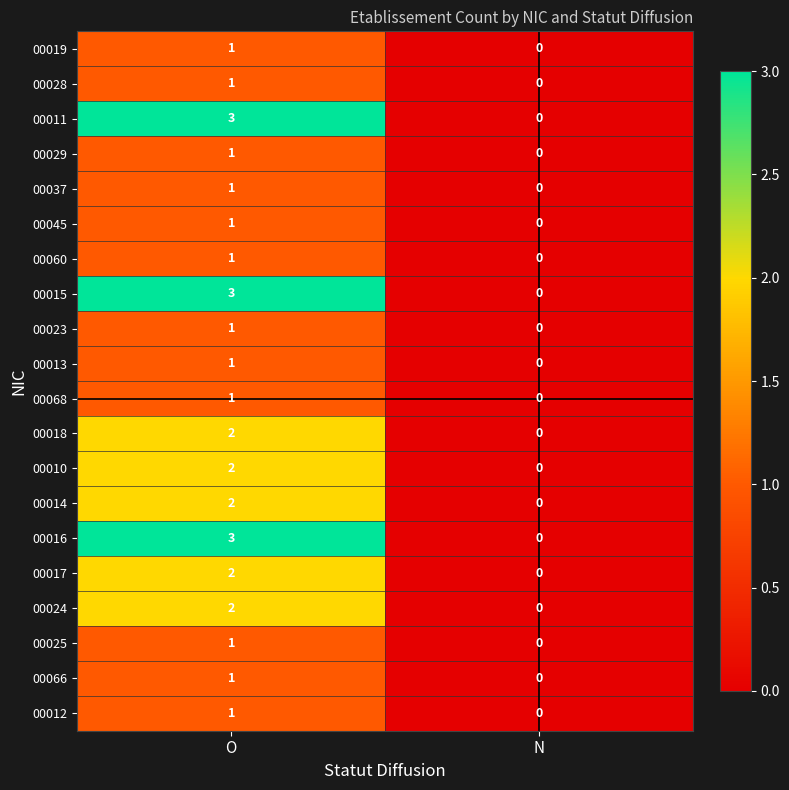

The 00028 series shows 0 at N. True or false?

True